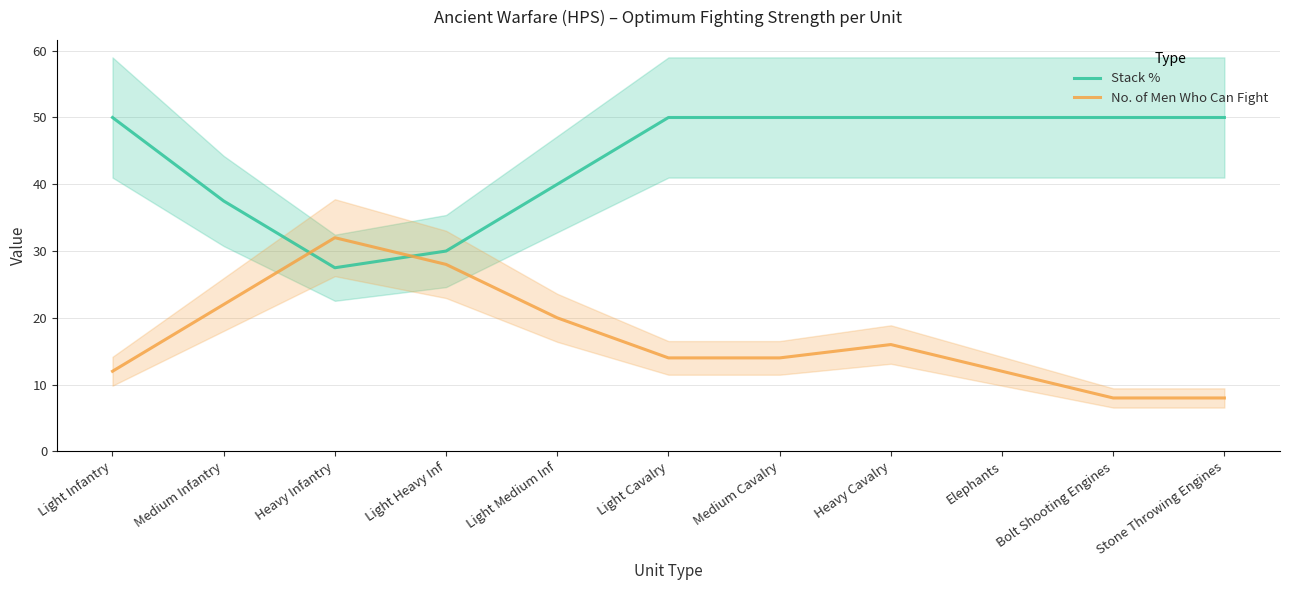

What are all the series names shown in the legend?

Stack %, No. of Men Who Can Fight